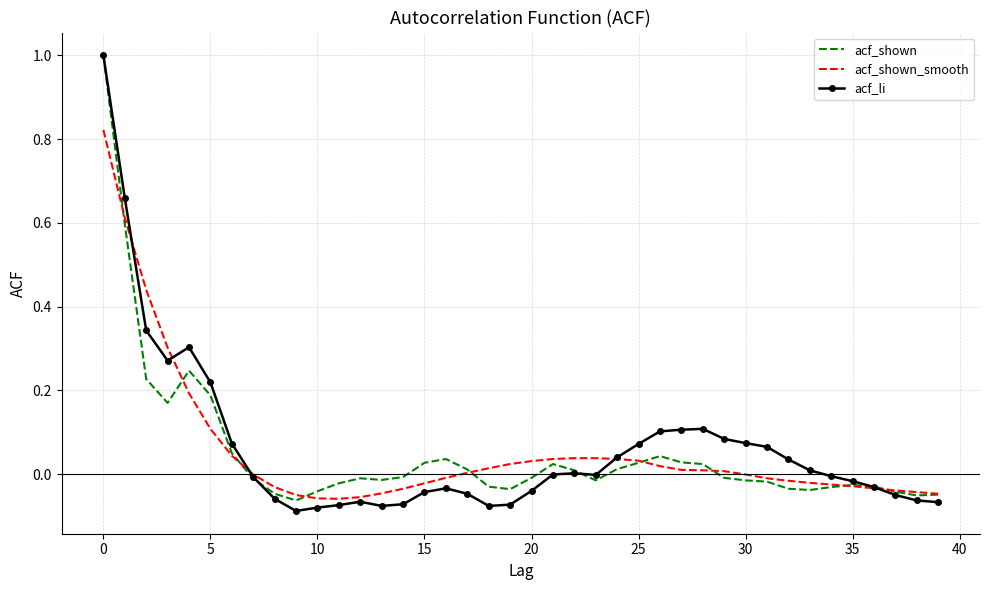

What is the maximum value for acf_li?

1.0